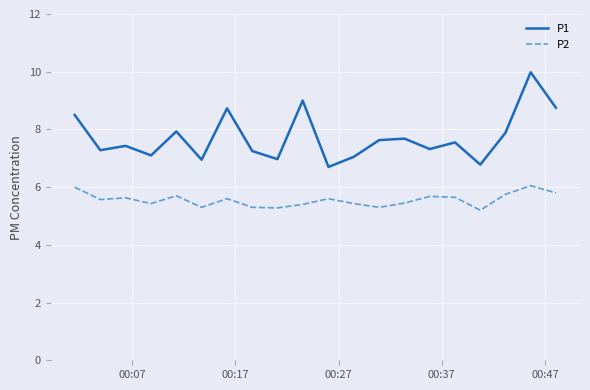

In P1, how many points are lower than both neighbors (excluding endpoints)?

7